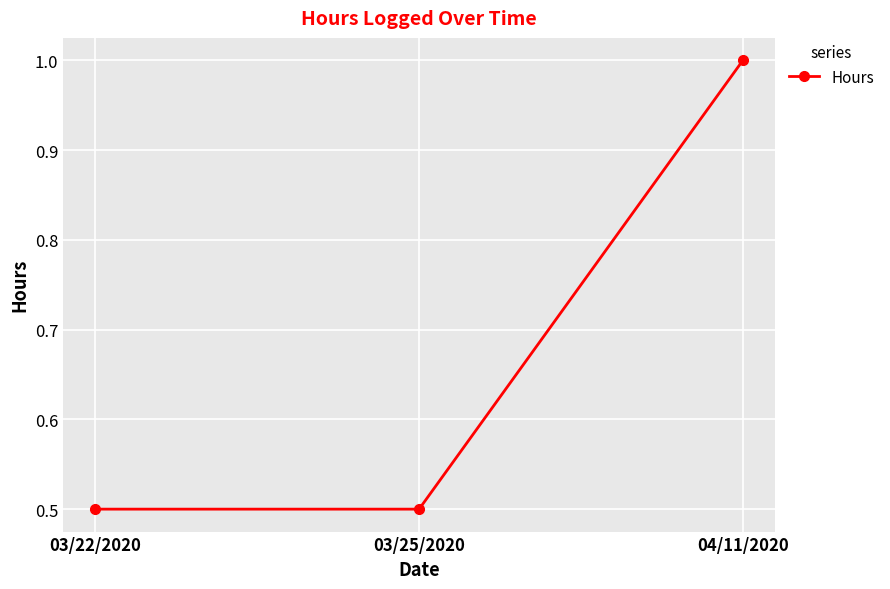

What is the average value?

0.7